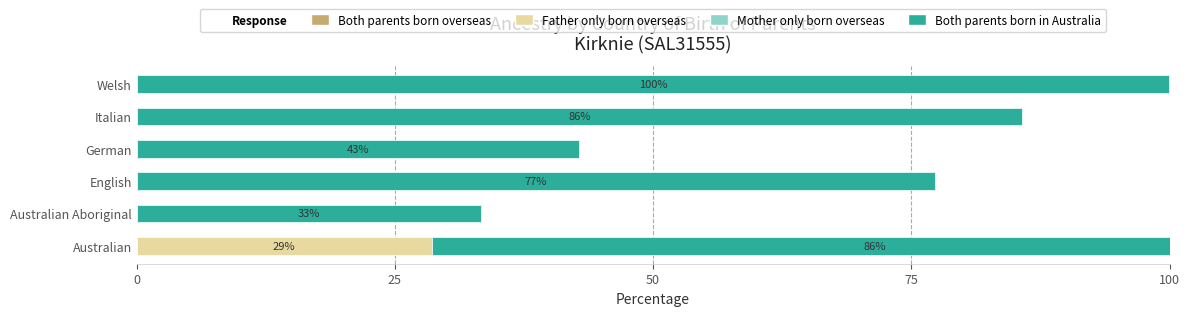

At how many categories does at least one series exceed 16?

6